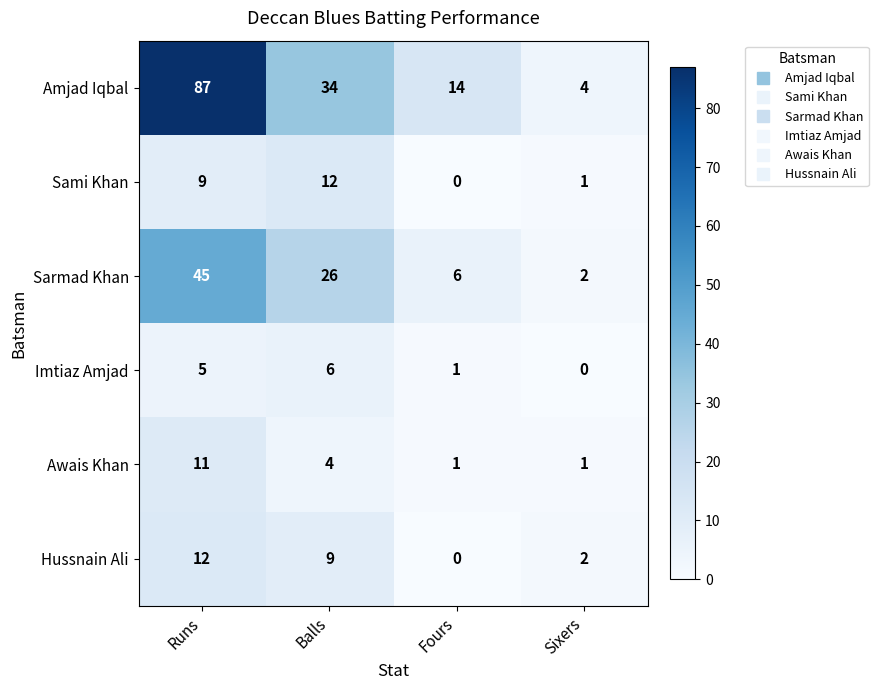

Rank the series at Balls from lowest to highest value.

Awais Khan, Imtiaz Amjad, Hussnain Ali, Sami Khan, Sarmad Khan, Amjad Iqbal